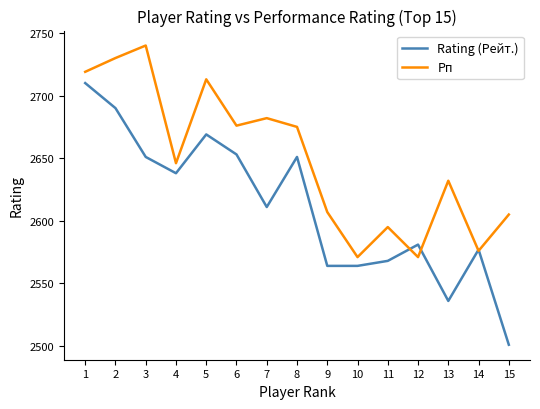

The value of Rating (Рейт.) at 5 is 1758. True or false?

False